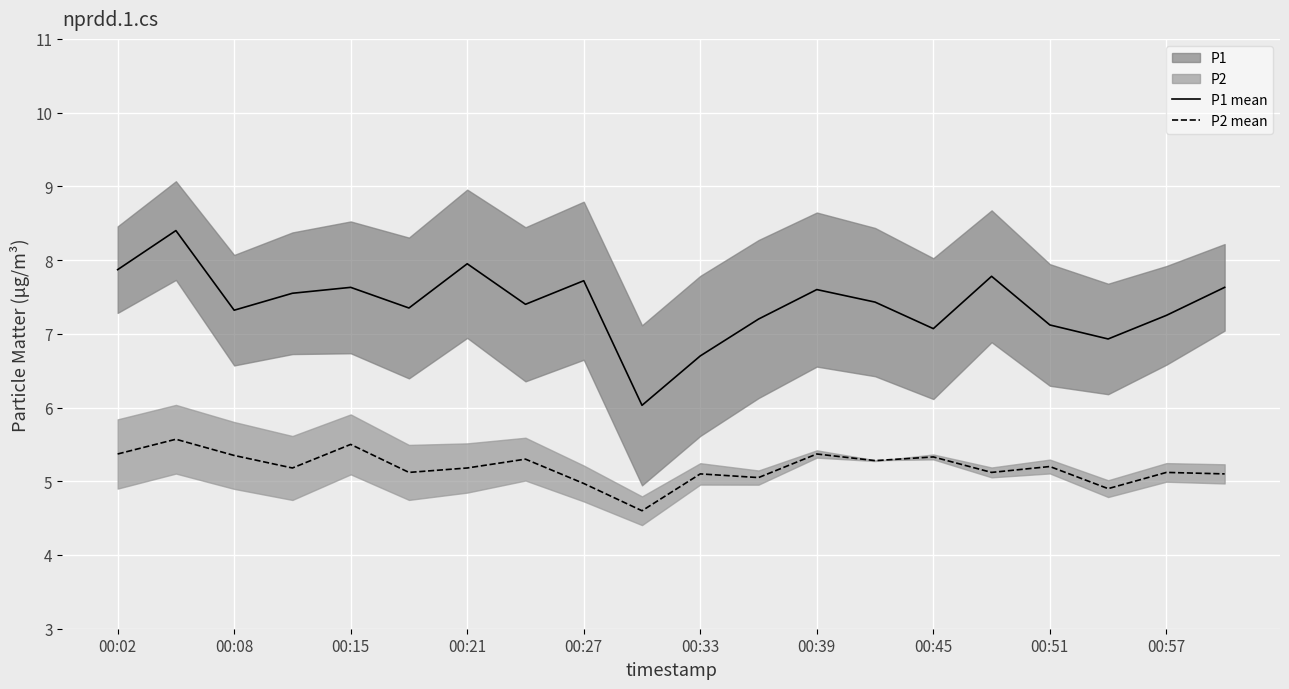

Is it true that P2 mean equals 3.3 at 00:45?

False